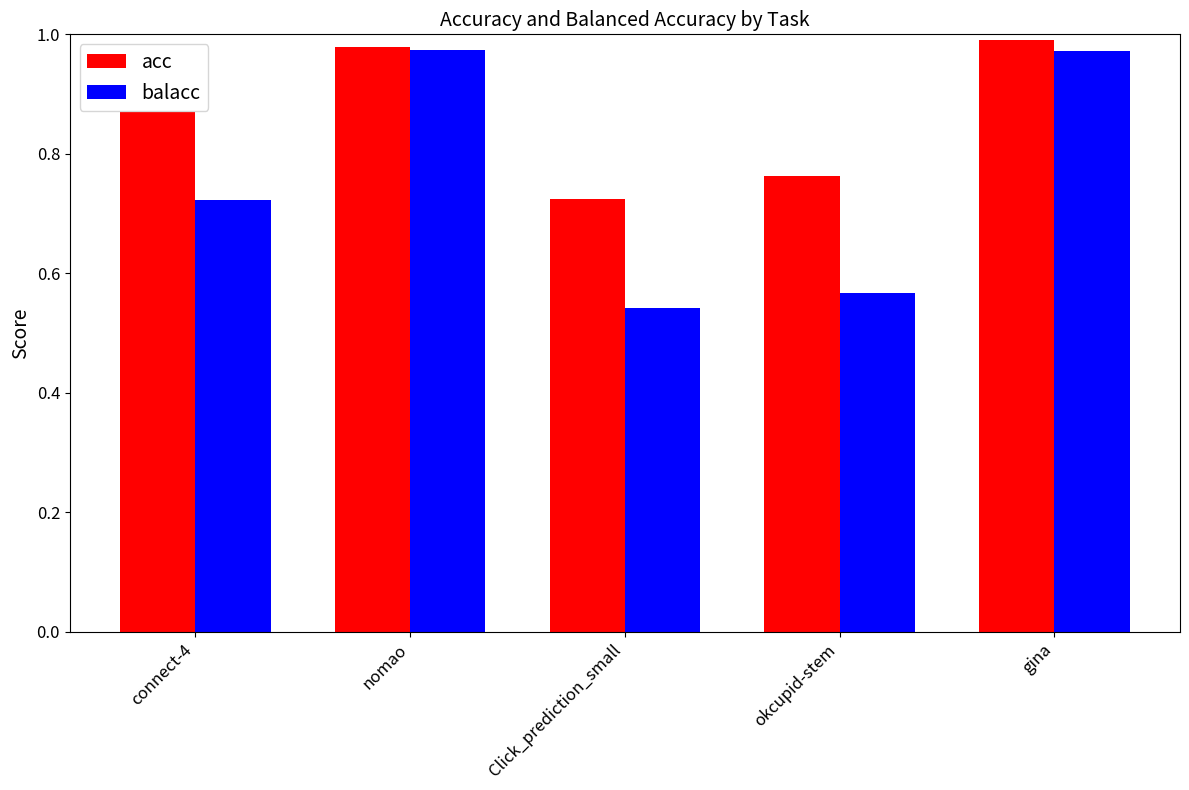

At how many categories does at least one series exceed 0?

5